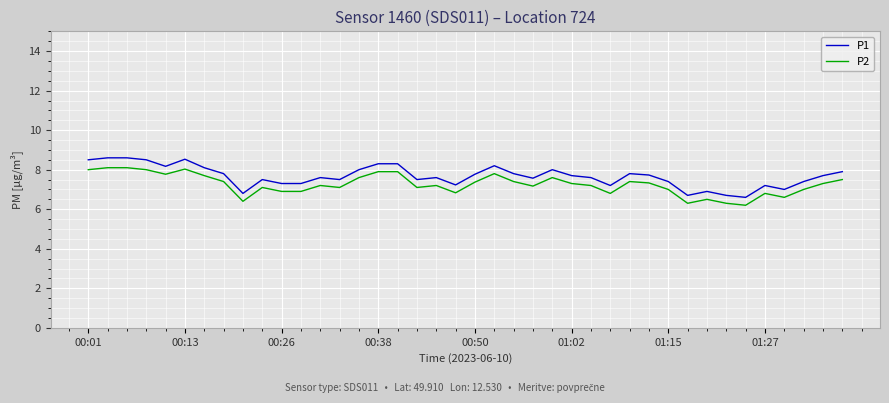

Rank the series by their maximum value, from lowest to highest.

P2, P1